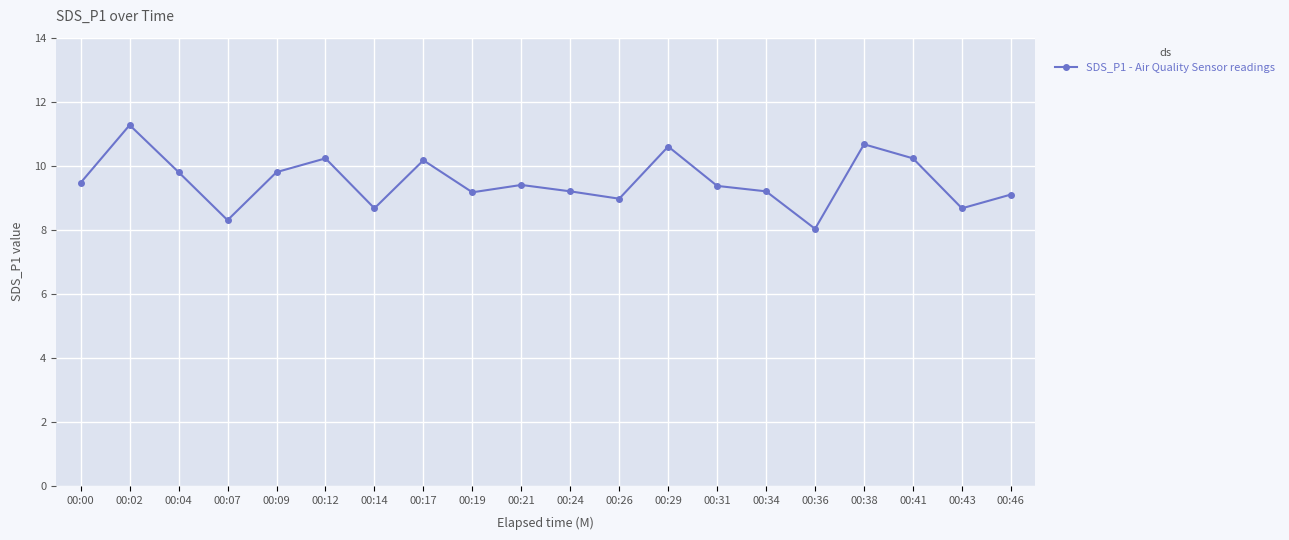

Which category has the lowest value across all series?

00:36